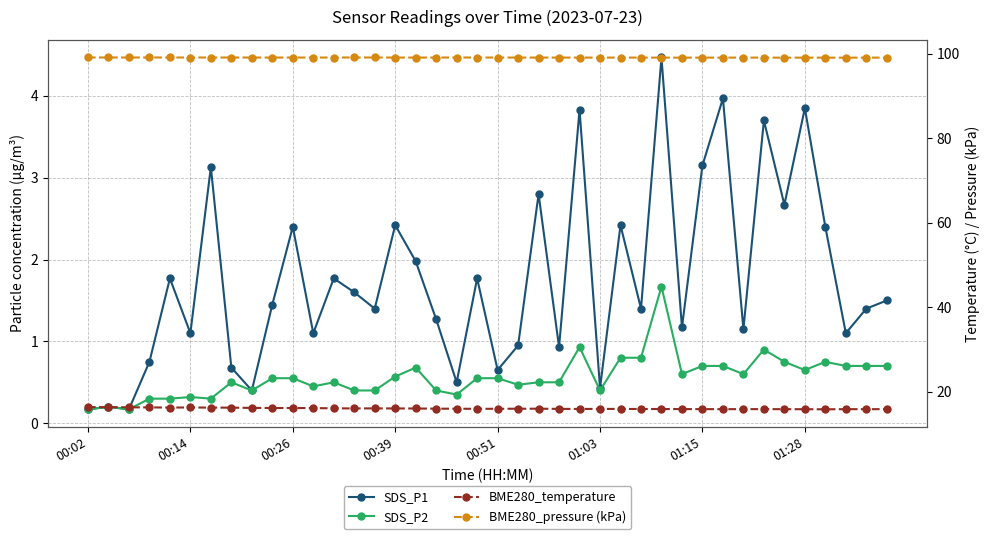

How many interior local peaks does the SDS_P2 series have?

9